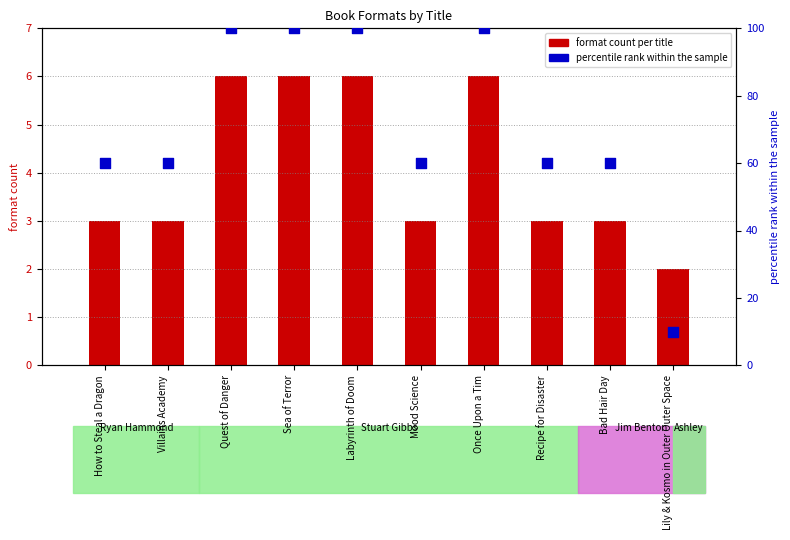

Which series contains the highest Y value?

percentile rank within titles